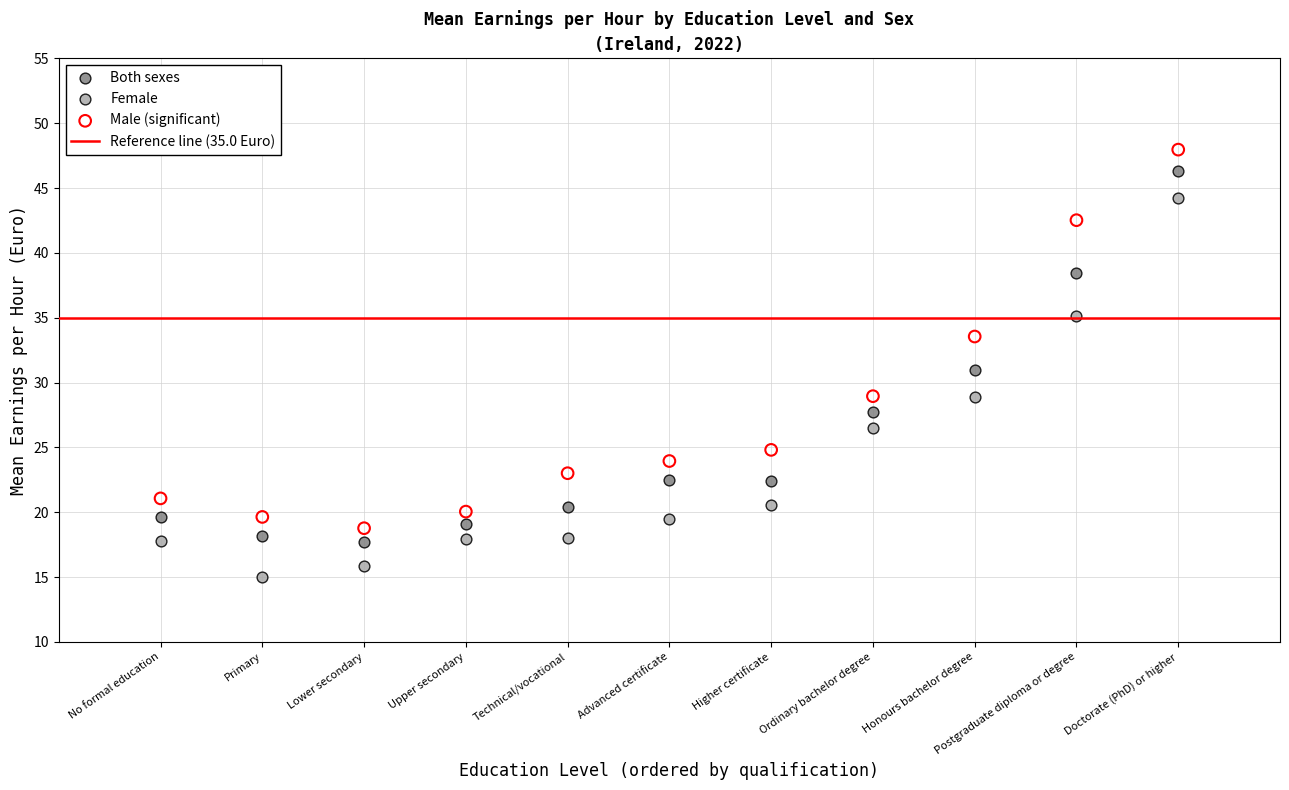

Across all data points, what is the range of X values (max minus min)?

10.0